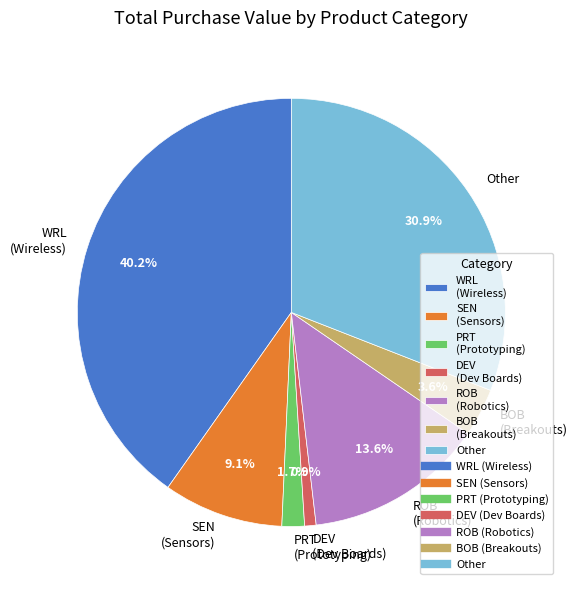

Combined, do DEV (Dev Boards) and ROB (Robotics) account for over 50%?

No